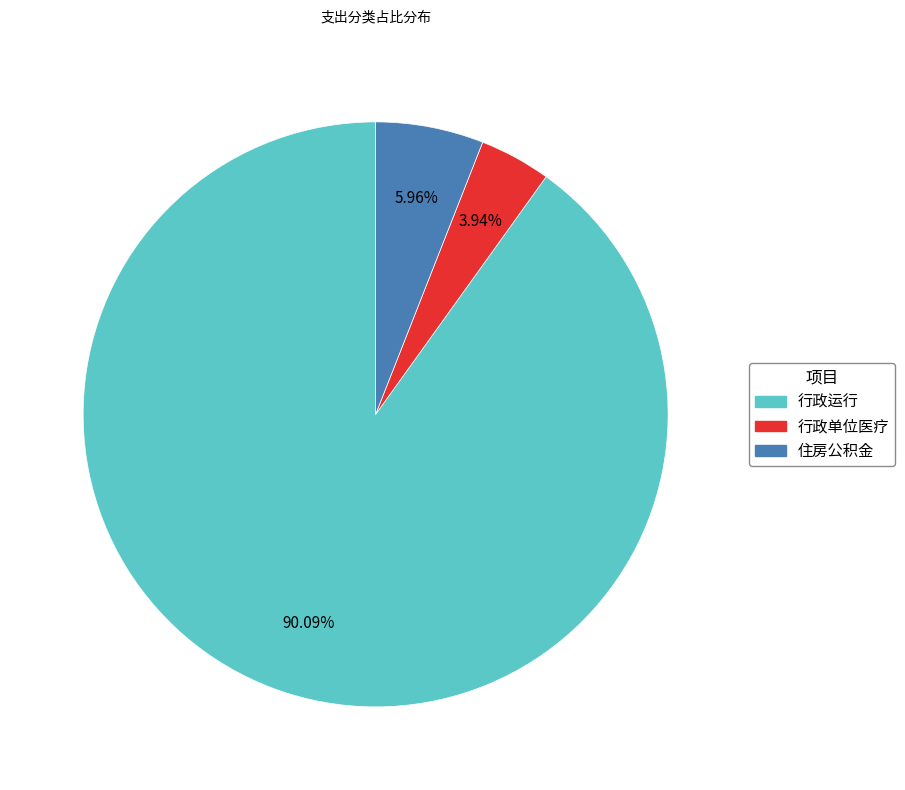

To the nearest percent, what percentage of the pie is 行政单位医疗?

4%